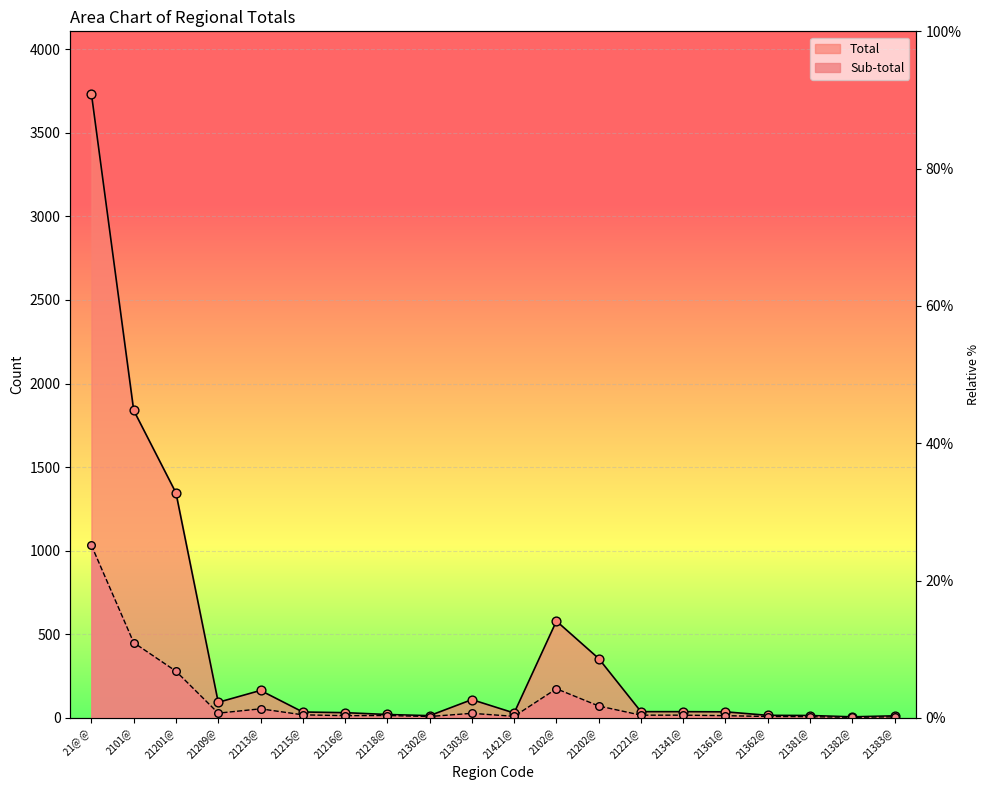

What are all the series names shown in the legend?

Total, Sub-total